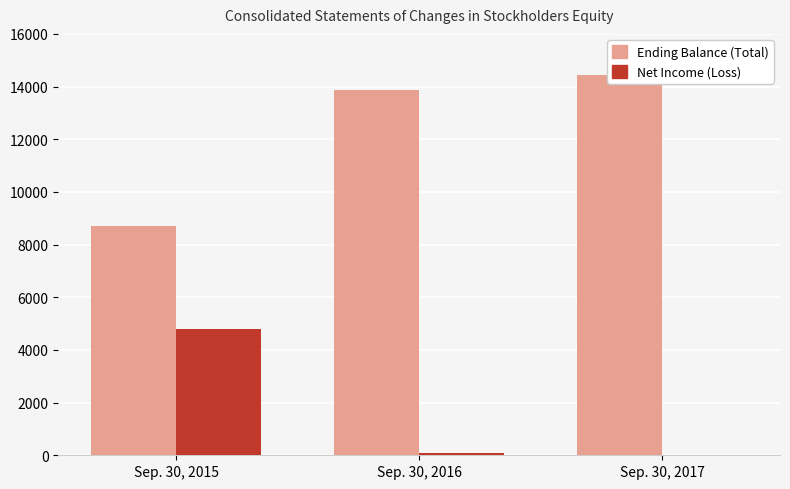

What is the total value across all series at Sep. 30, 2015?

13474